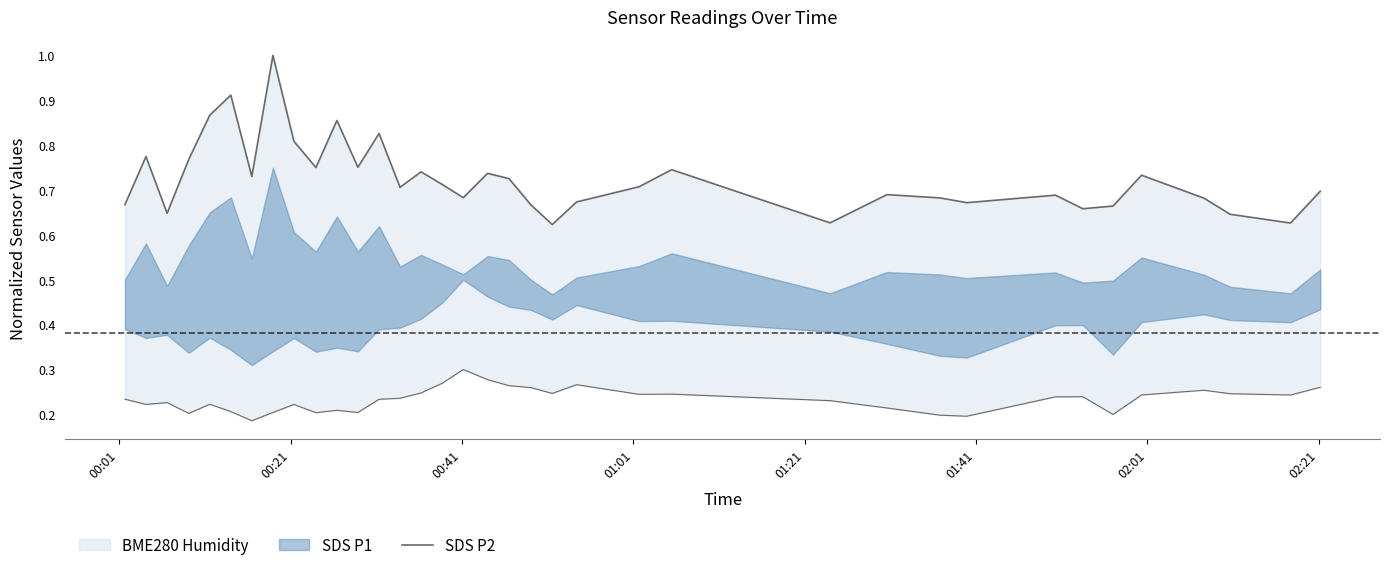

What is the difference between the second highest and second lowest values?

0.3